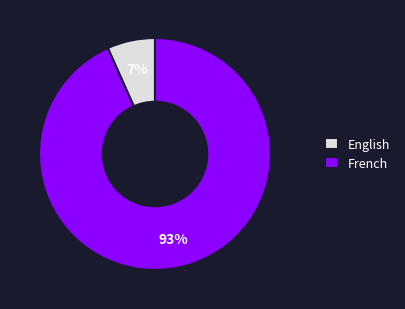

To the nearest percent, what portion does English represent?

7%